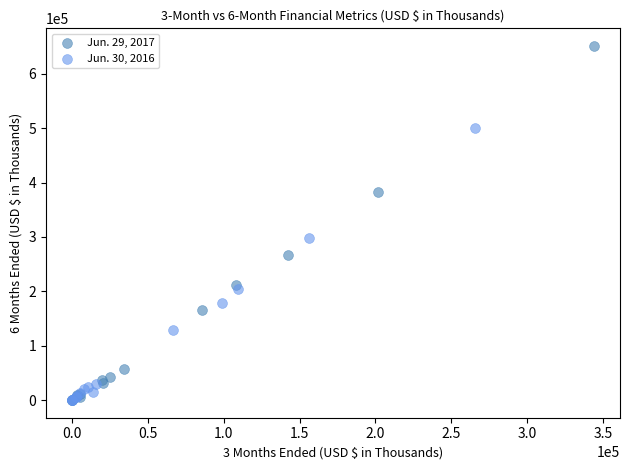

Which series has the largest Y range (max minus min)?

Jun. 29, 2017